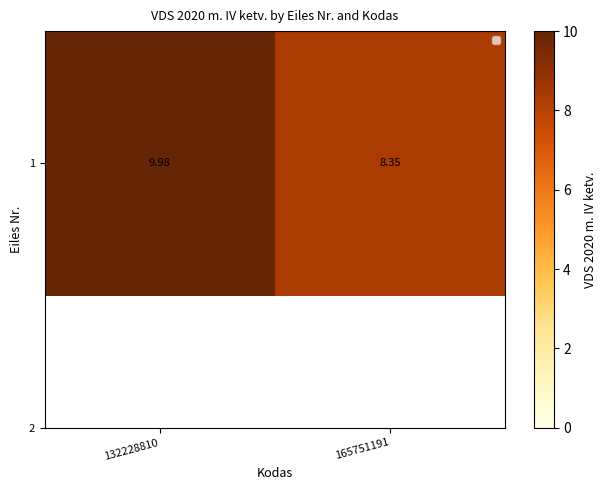

What is the sum of the values at 132228810 and 165751191?

18.3